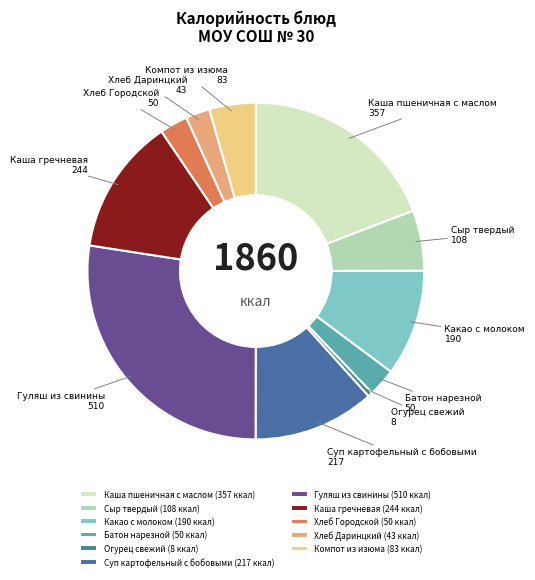

Do Компот из изюма (83 ккал) and Хлеб Городской (50 ккал) together represent more than half of the pie?

No